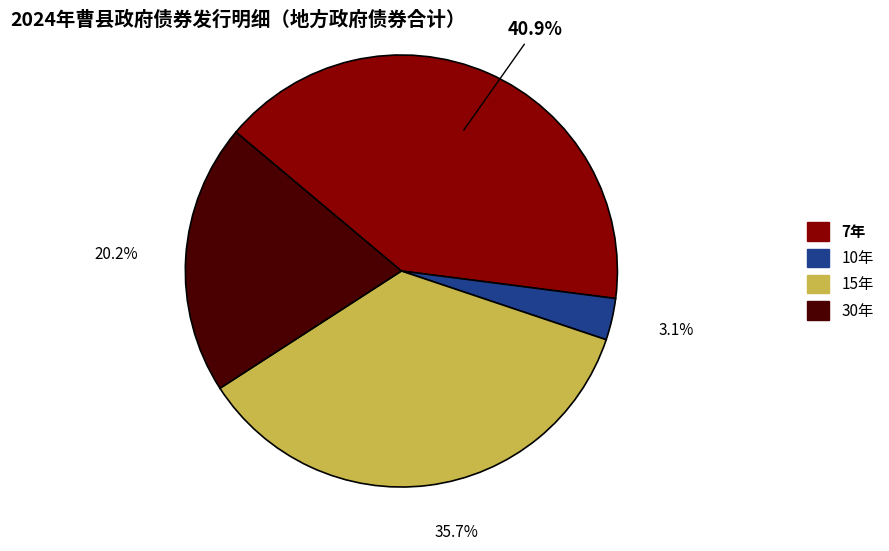

Count the number of slices in the pie.

4